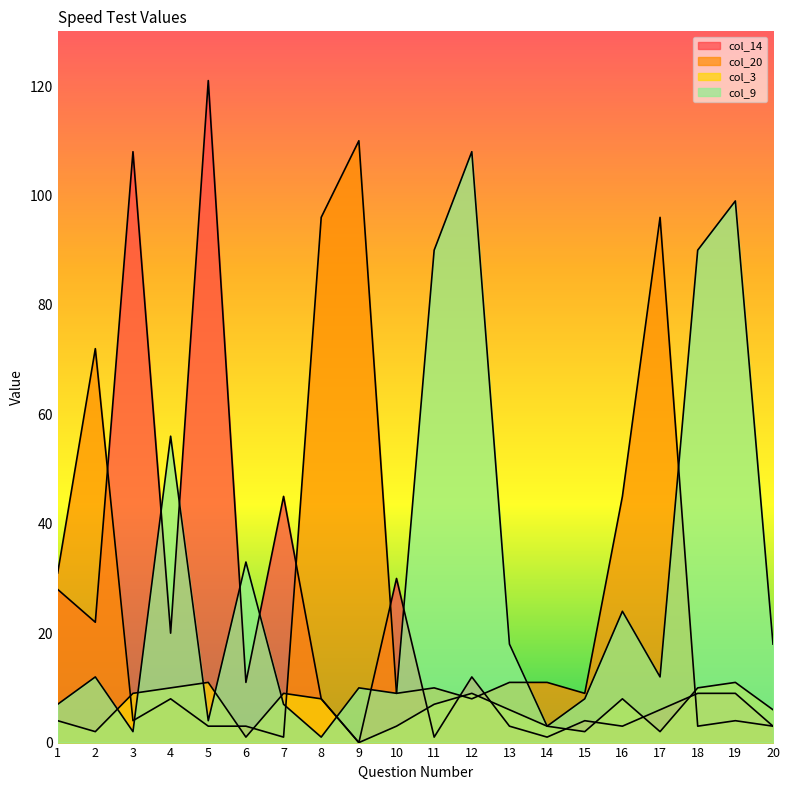

Is it true that col_20 equals 4 at 3?

True